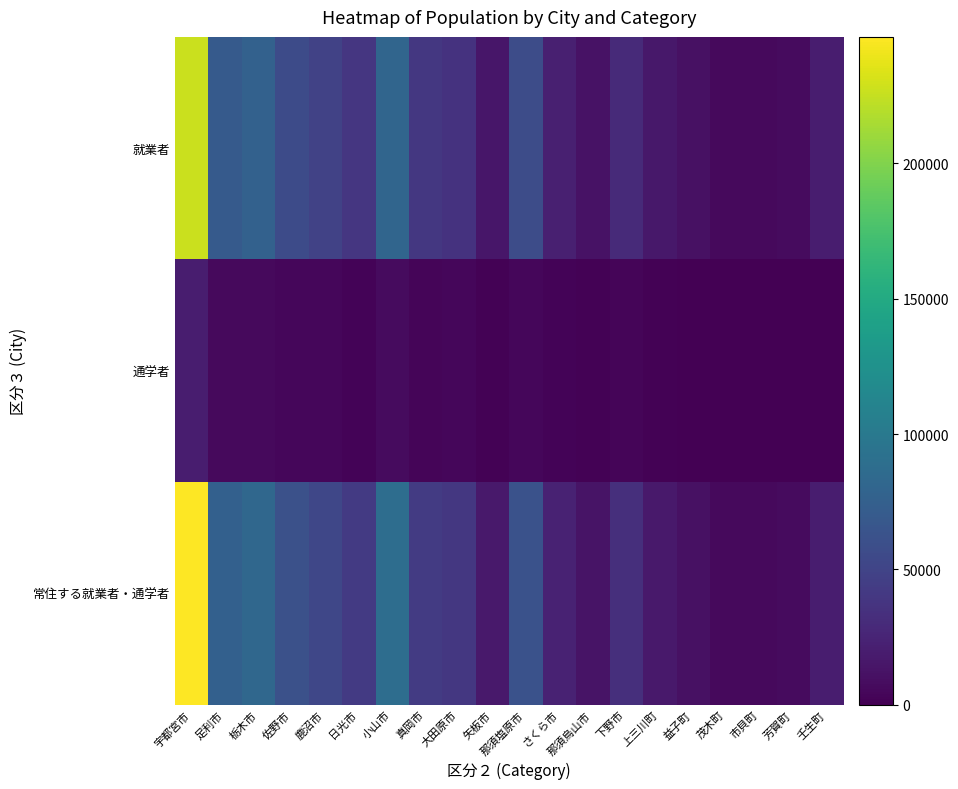

Reading right to left, list all the values displayed in this chart.

就業者: 壬生町=19510	芳賀町=7667	市貝町=6013	茂木町=5969	益子町=11362	上三川町=15680	下野市=29688	那須烏山市=12347	さくら市=22061	那須塩原市=57158	矢板市=14959	大田原市=35822	真岡市=39641	小山市=80727	日光市=39000	鹿沼市=48316	佐野市=56734	栃木市=76181	足利市=69737	宇都宮市=226786
通学者: 壬生町=0	芳賀町=0	市貝町=0	茂木町=0	益子町=0	上三川町=1590	下野市=3743	那須烏山市=1000	さくら市=2027	那須塩原市=4616	矢板市=1485	大田原市=3905	真岡市=3334	小山市=7696	日光市=2718	鹿沼市=3973	佐野市=4812	栃木市=6718	足利市=6366	宇都宮市=19997
常住する就業者・通学者: 壬生町=19510	芳賀町=7667	市貝町=6013	茂木町=5969	益子町=11362	上三川町=17270	下野市=33431	那須烏山市=13347	さくら市=24088	那須塩原市=61774	矢板市=16444	大田原市=39727	真岡市=42975	小山市=88423	日光市=41718	鹿沼市=52289	佐野市=61546	栃木市=82899	足利市=76103	宇都宮市=246783